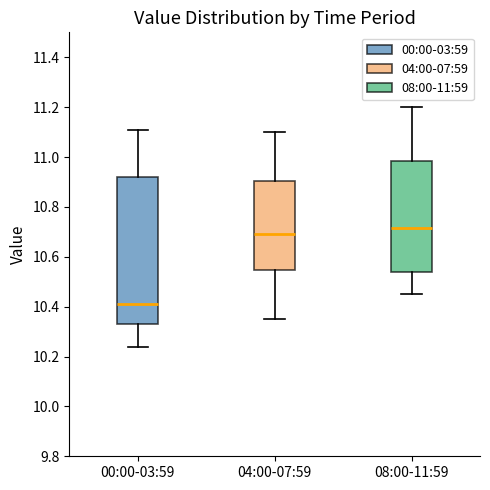

Where is the lower edge of the box for 00:00-03:59 on the y-axis? The values are not printed on the chart, so give them approximately, as read against the axis.

10.34